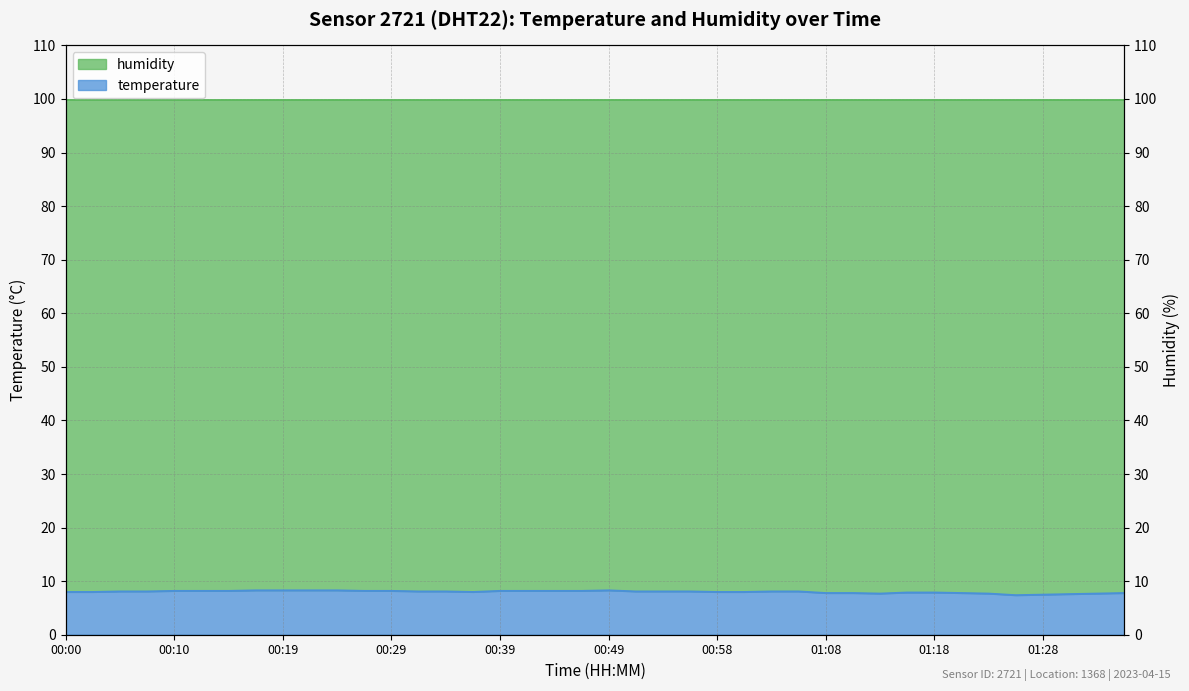

The chart shows a value of 8.0 at 00:00. True or false?

True